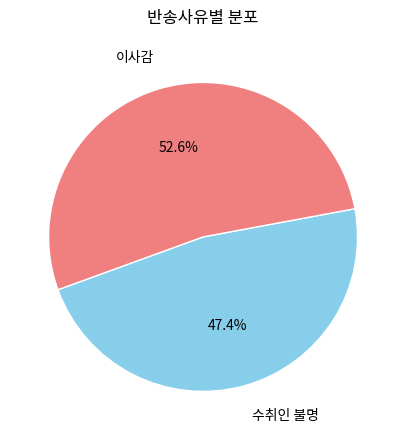

Approximately how many times larger is the value at 이사감 compared to 수취인 불명?

1.1